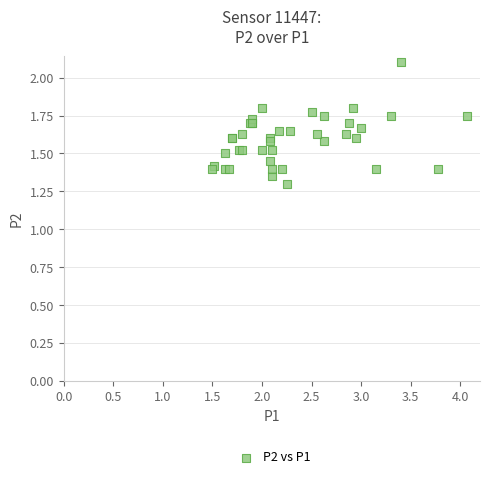

What Y value in the scatter plot is closest to 1?

1.3